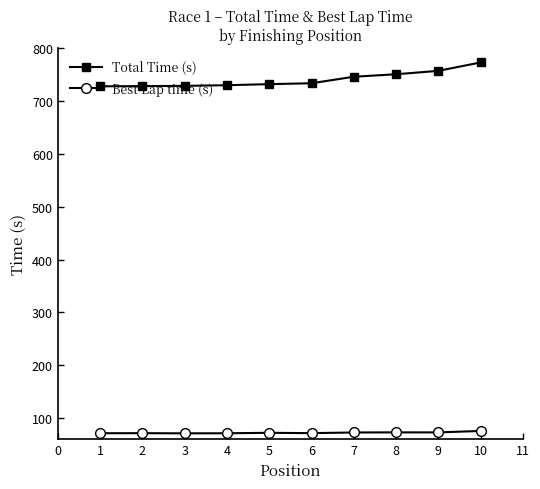

List the series in order of their overall mean, highest first.

Total Time (s), Best Lap time (s)